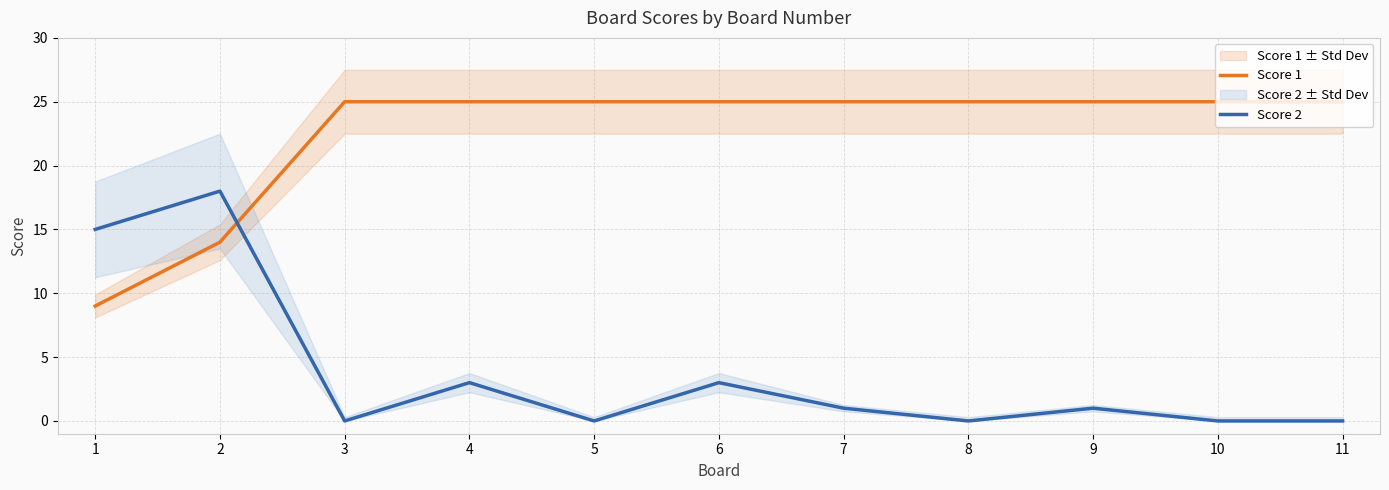

At which label is Score 2 closest to 9?

1